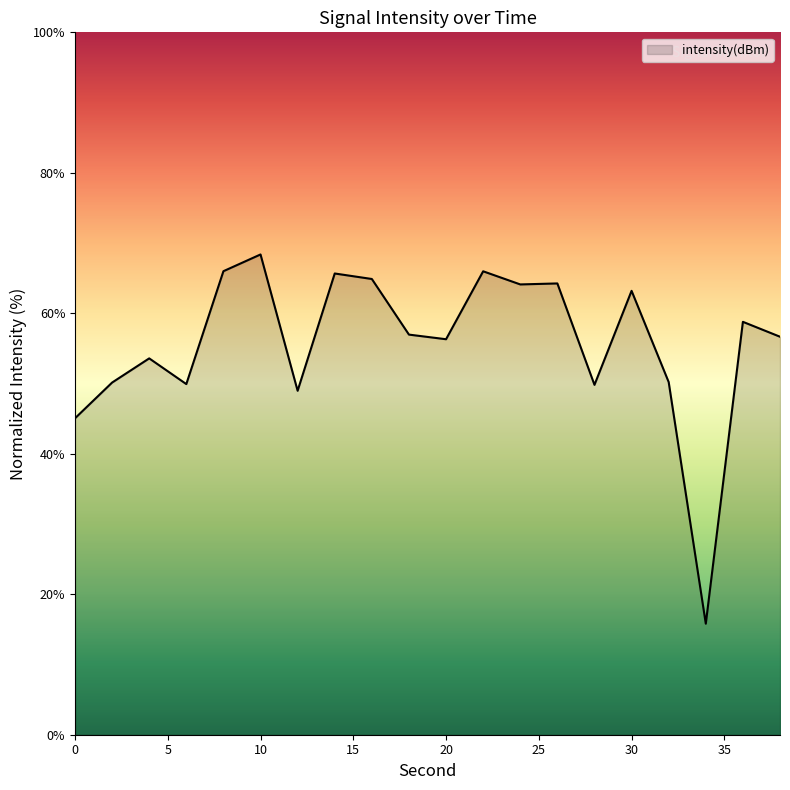

What is the difference between the maximum and minimum values?

52.6